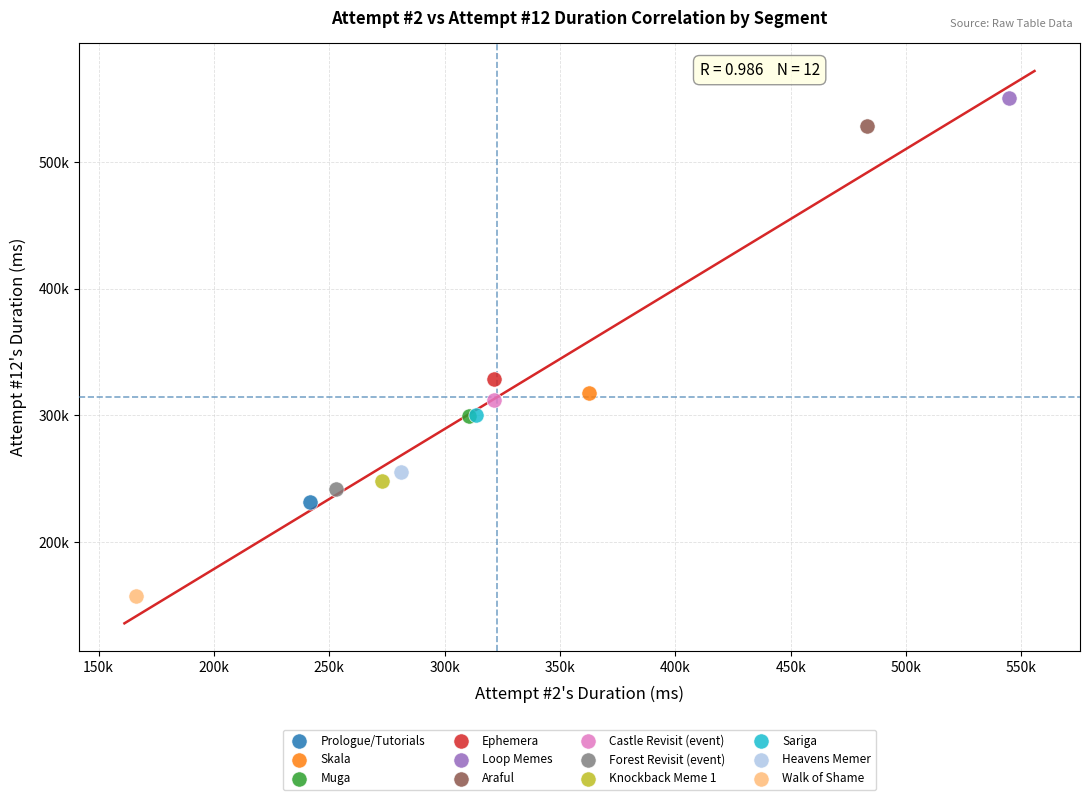

What are all the series names shown in the legend?

Prologue/Tutorials, Skala, Muga, Ephemera, Loop Memes, Araful, Castle Revisit (event), Forest Revisit (event), Knockback Meme 1, Sariga, Heavens Memer, Walk of Shame